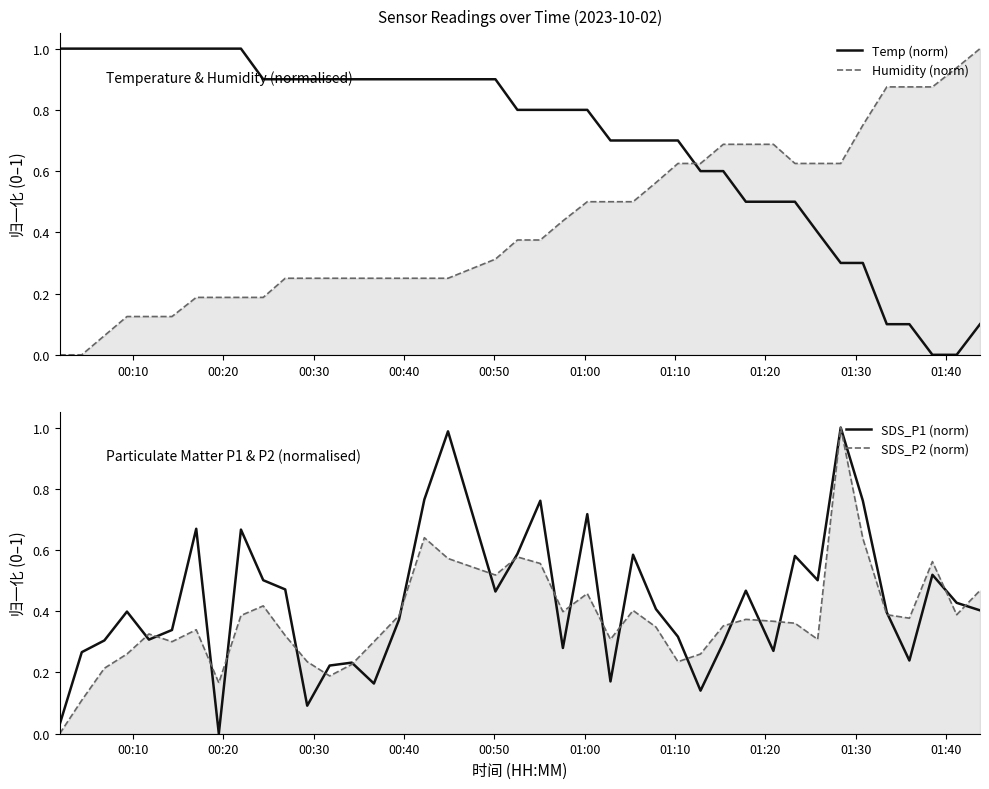

How many intersections are there between Humidity (norm) and Temp (norm)?

1